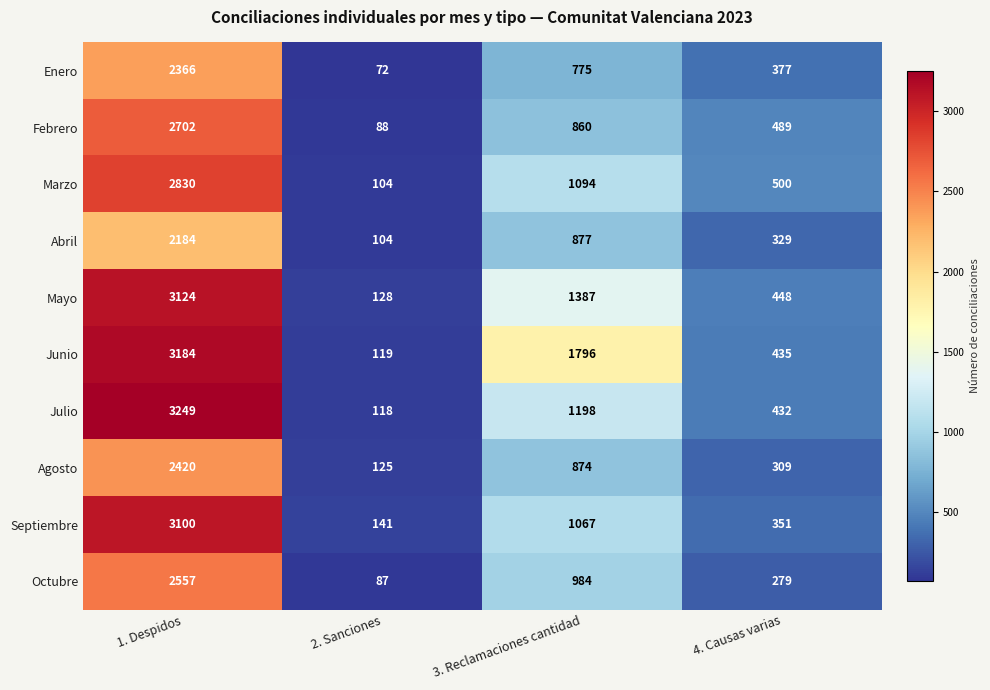

Rank the series by their maximum value, from highest to lowest.

Julio, Junio, Mayo, Septiembre, Marzo, Febrero, Octubre, Agosto, Enero, Abril